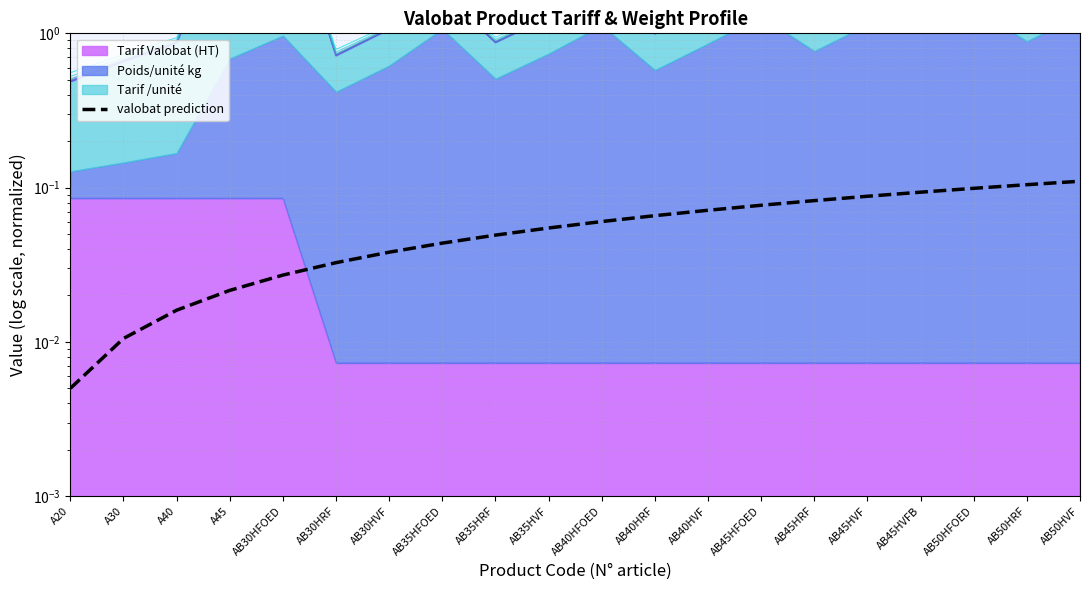

True or false: there are more than 0 points higher than both neighbors.

False